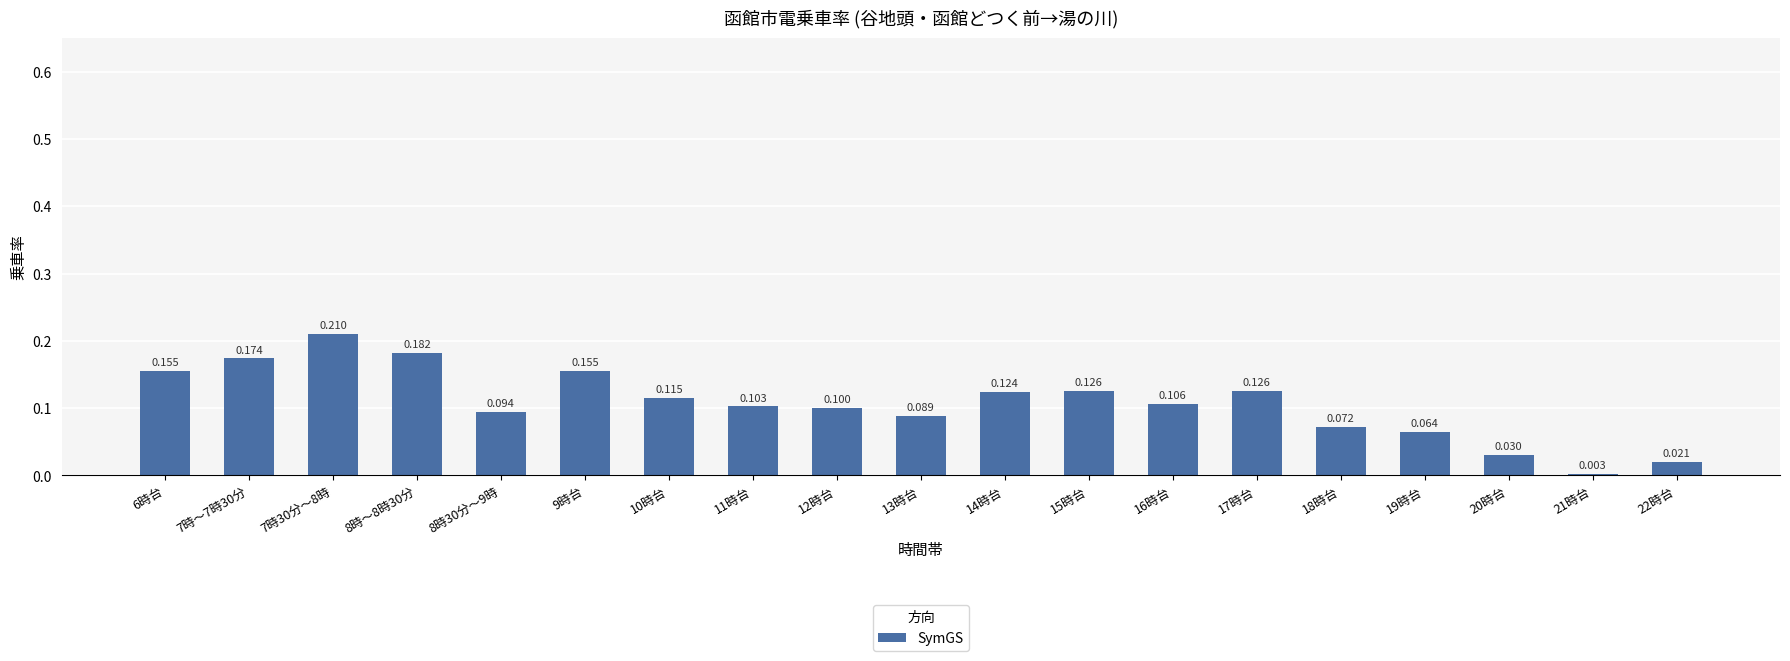

Reading left to right, extract all data points from this chart.

0.2	0.2	0.2	0.2	0.1	0.2	0.1	0.1	0.1	0.1	0.1	0.1	0.1	0.1	0.1	0.1	0.0	0.0	0.0